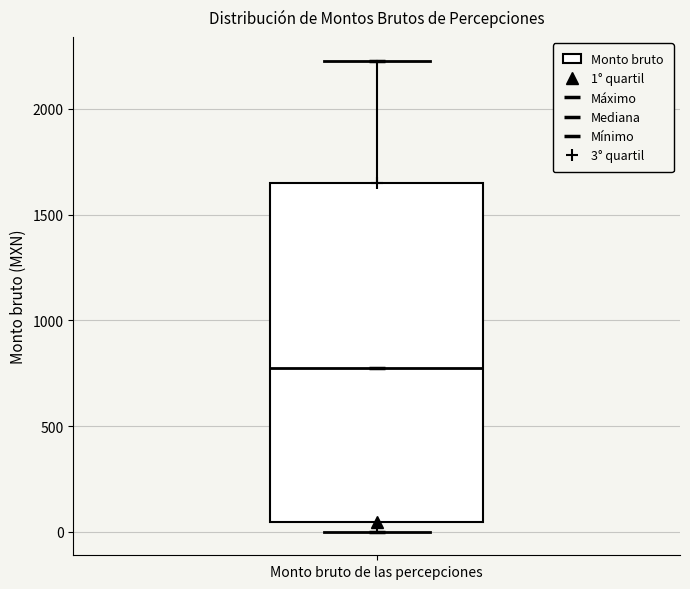

Where does the upper whisker of the box for Monto bruto de las percepciones end on the y-axis? The values are not printed on the chart, so give them approximately, as read against the axis.

2250